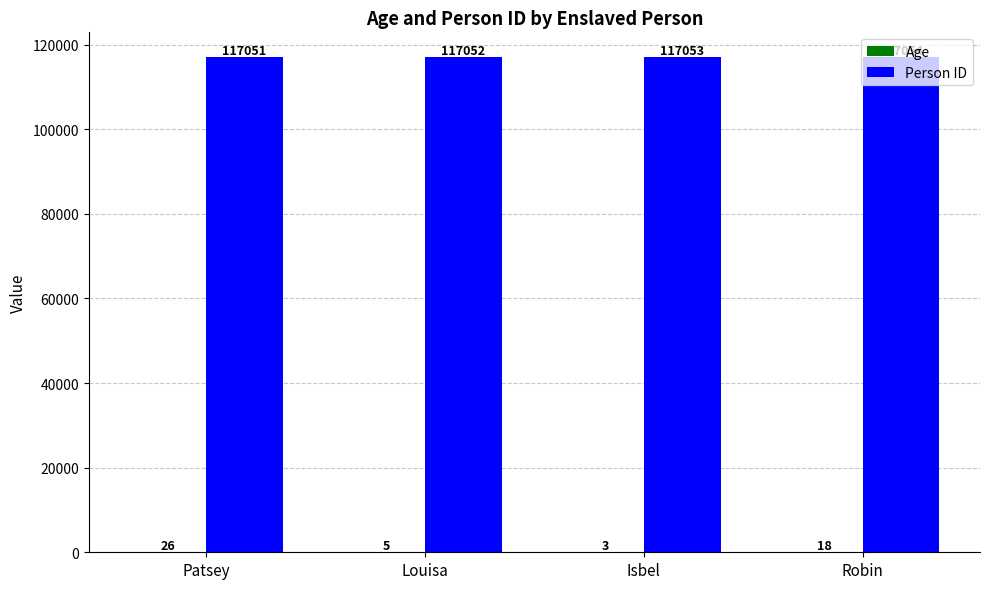

Which category has the highest value across all series?

Robin